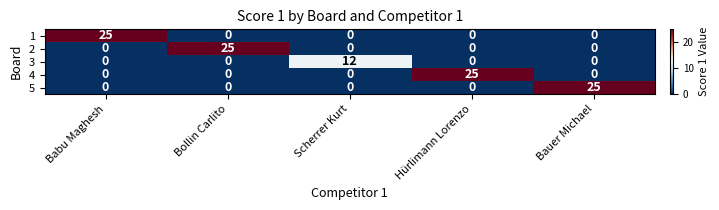

How many distinct data groups are displayed?

5